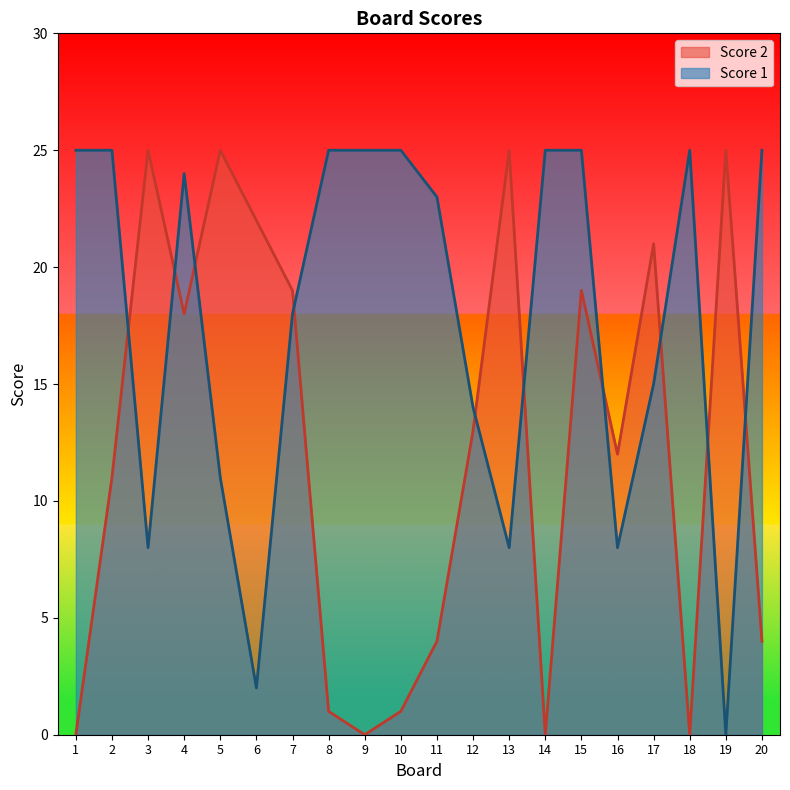

In Score 1, how many points are higher than both neighbors (excluding endpoints)?

2